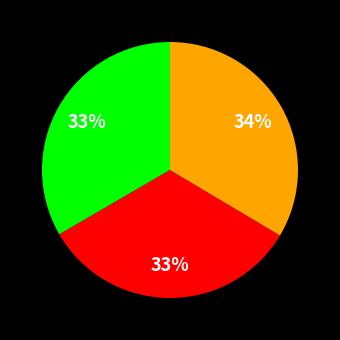

Does any single category account for the majority?

No